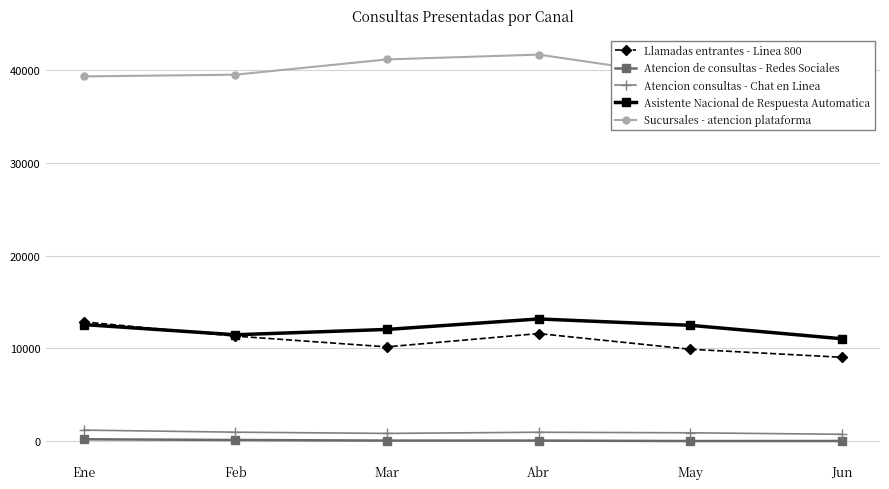

What are all the series names shown in the legend?

Llamadas entrantes - Linea 800, Atencion de consultas - Redes Sociales, Atencion consultas - Chat en Linea, Asistente Nacional de Respuesta Automatica, Sucursales - atencion plataforma